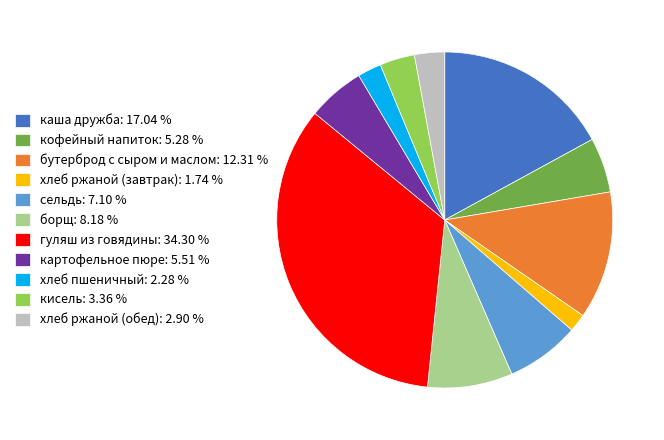

Combined, do гуляш из говядины: 34.30 % and каша дружба: 17.04 % account for over 50%?

Yes